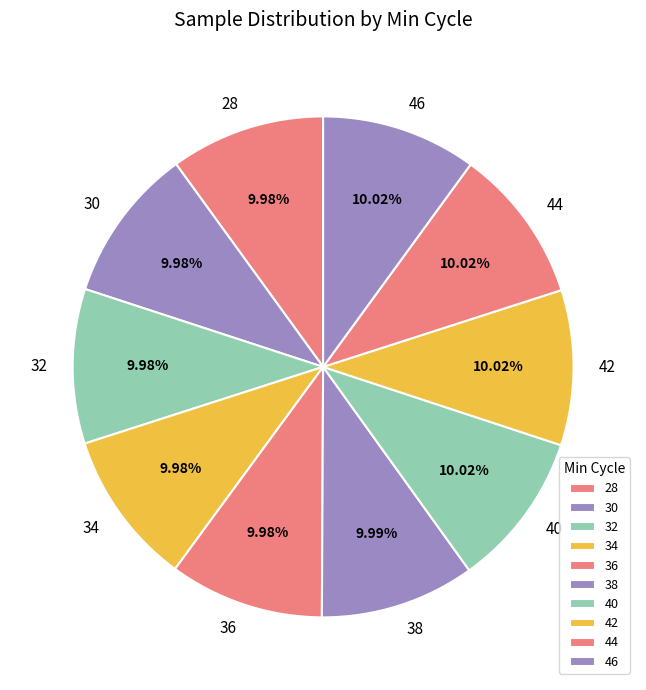

Combined, do 42 and 46 account for over 50%?

No